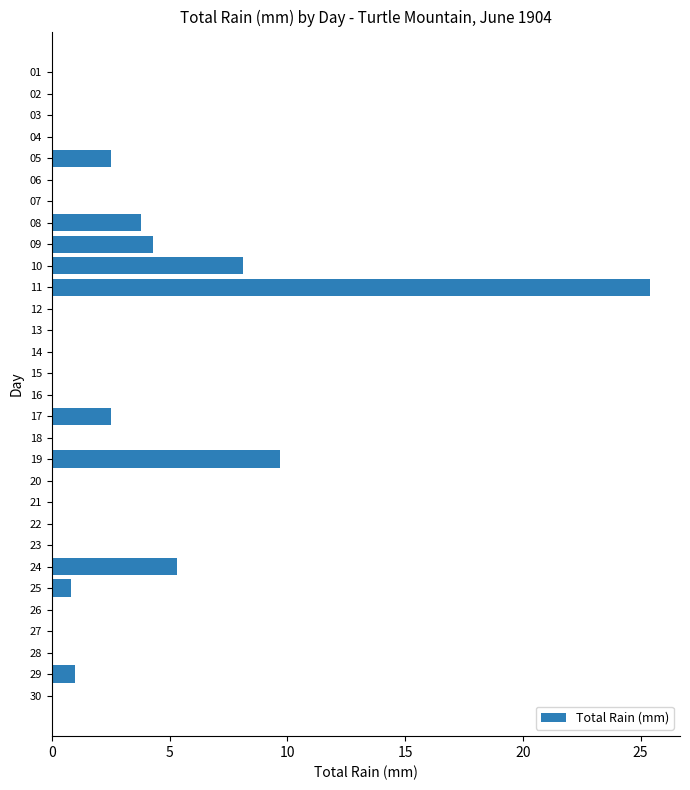

What is the average value?

2.1